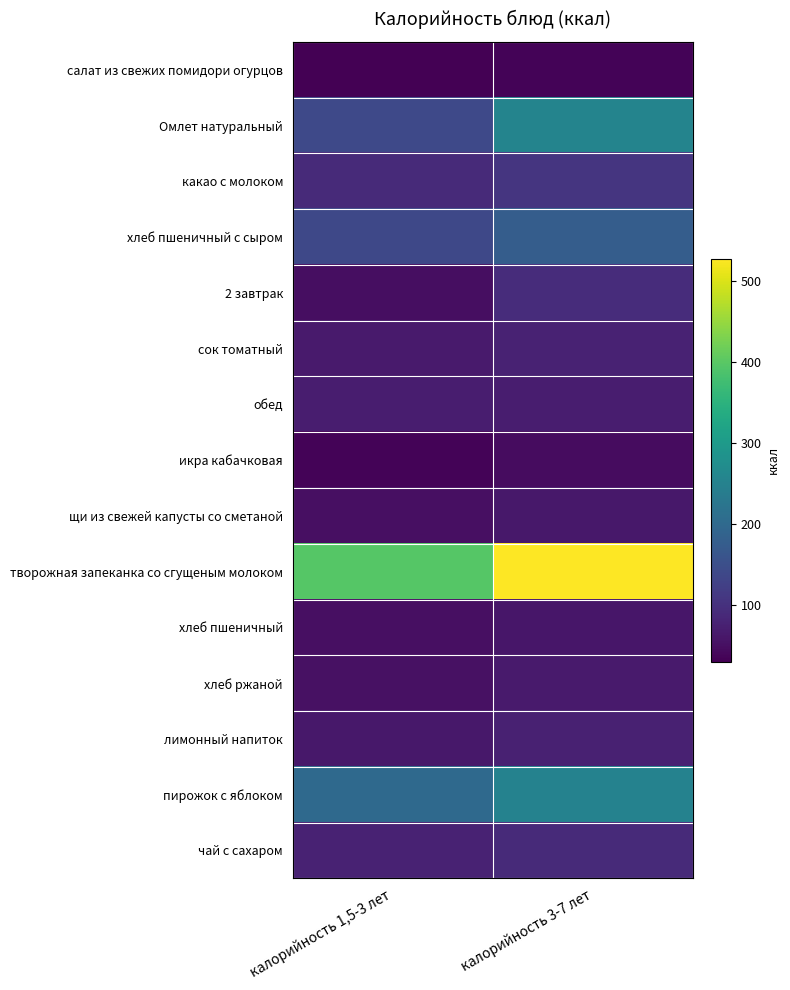

Reading left to right, list all the values displayed in this chart.

салат из свежих помидори огурцов: калорийность 1,5-3 лет=30.3	калорийность 3-7 лет=36.0
Омлет натуральный: калорийность 1,5-3 лет=140.0	калорийность 3-7 лет=254.0
какао с молоком: калорийность 1,5-3 лет=89.0	калорийность 3-7 лет=107.0
хлеб пшеничный с сыром: калорийность 1,5-3 лет=138.0	калорийность 3-7 лет=178.0
2 завтрак: калорийность 1,5-3 лет=49.0	калорийность 3-7 лет=94.0
сок томатный: калорийность 1,5-3 лет=65.5	калорийность 3-7 лет=78.7
обед: калорийность 1,5-3 лет=70.0	калорийность 3-7 лет=70.0
икра кабачковая: калорийность 1,5-3 лет=34.8	калорийность 3-7 лет=47.0
щи из свежей капусты со сметаной: калорийность 1,5-3 лет=51.0	калорийность 3-7 лет=62.0
творожная запеканка со сгущеным молоком: калорийность 1,5-3 лет=396.0	калорийность 3-7 лет=528.1
хлеб пшеничный: калорийность 1,5-3 лет=50.0	калорийность 3-7 лет=60.0
хлеб ржаной: калорийность 1,5-3 лет=52.2	калорийность 3-7 лет=66.1
лимонный напиток: калорийность 1,5-3 лет=62.5	калорийность 3-7 лет=75.1
пирожок с яблоком: калорийность 1,5-3 лет=200.8	калорийность 3-7 лет=251.0
чай с сахаром: калорийность 1,5-3 лет=77.0	калорийность 3-7 лет=89.0